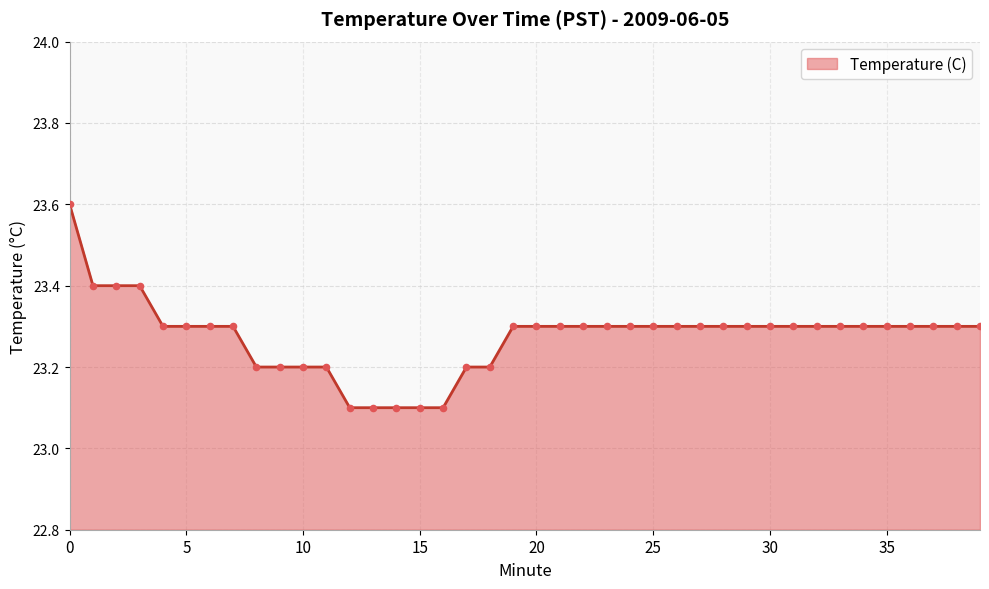

What is the smallest value displayed?

23.1